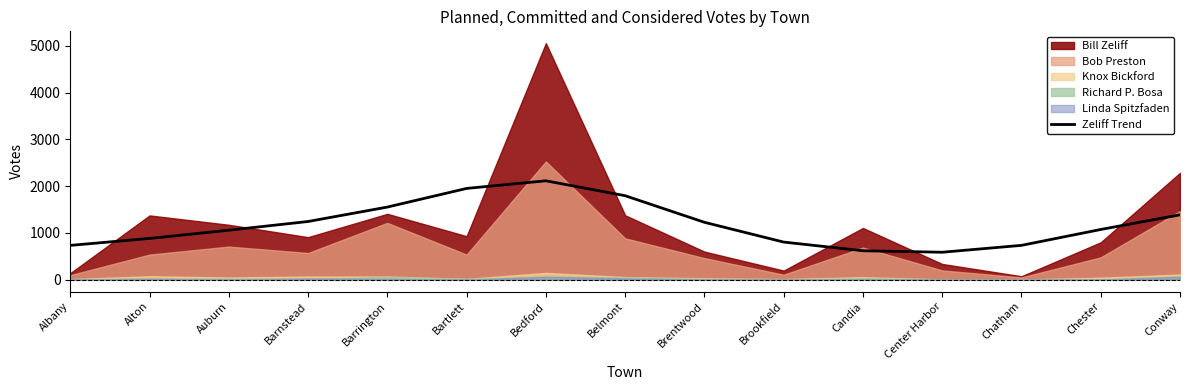

Where is the data nearest to the value 1350?

Conway